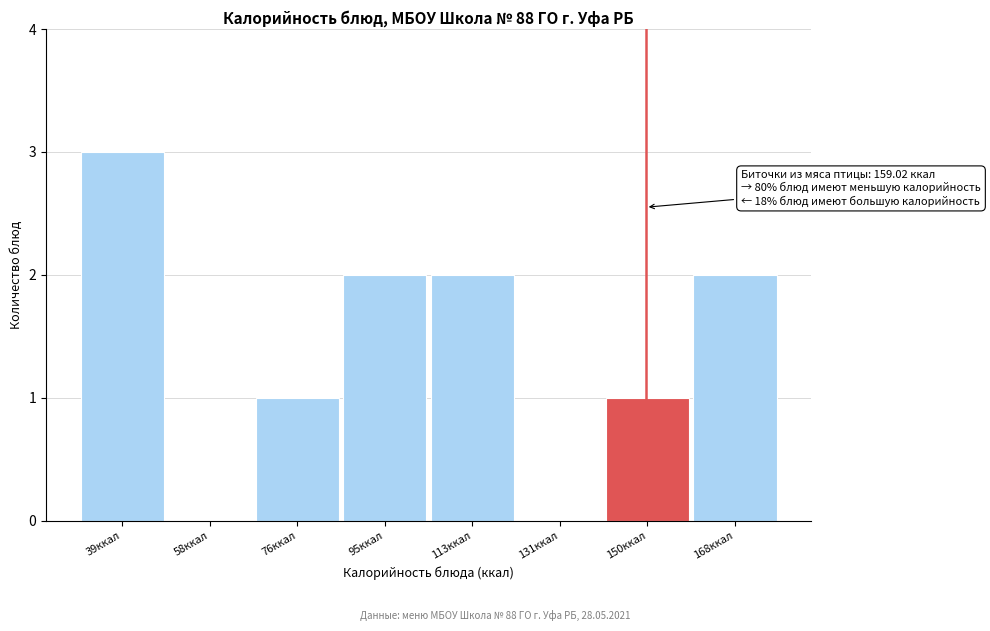

Reading left to right, extract all data points from this chart.

39ккал=3	58ккал=0	76ккал=1	95ккал=2	113ккал=2	131ккал=0	150ккал=1	168ккал=2